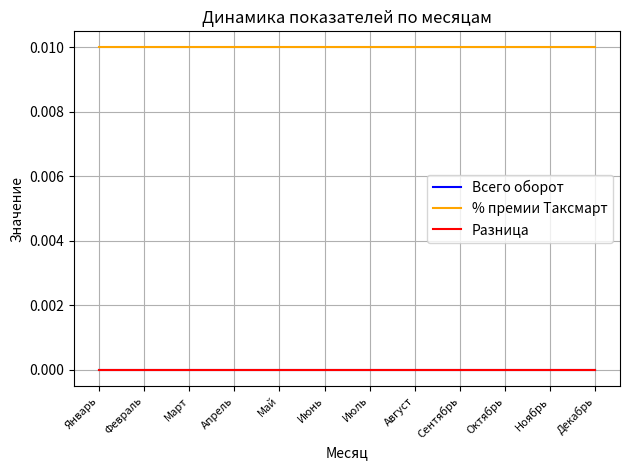

Which series has the largest total across all categories?

% премии Таксмарт